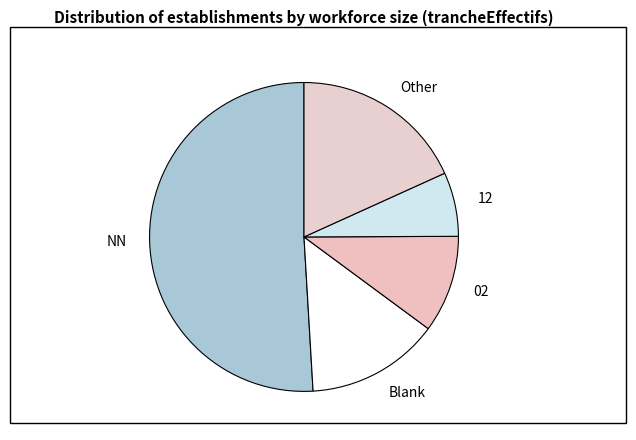

Approximately how many times larger is the value at Other compared to 12?

2.7